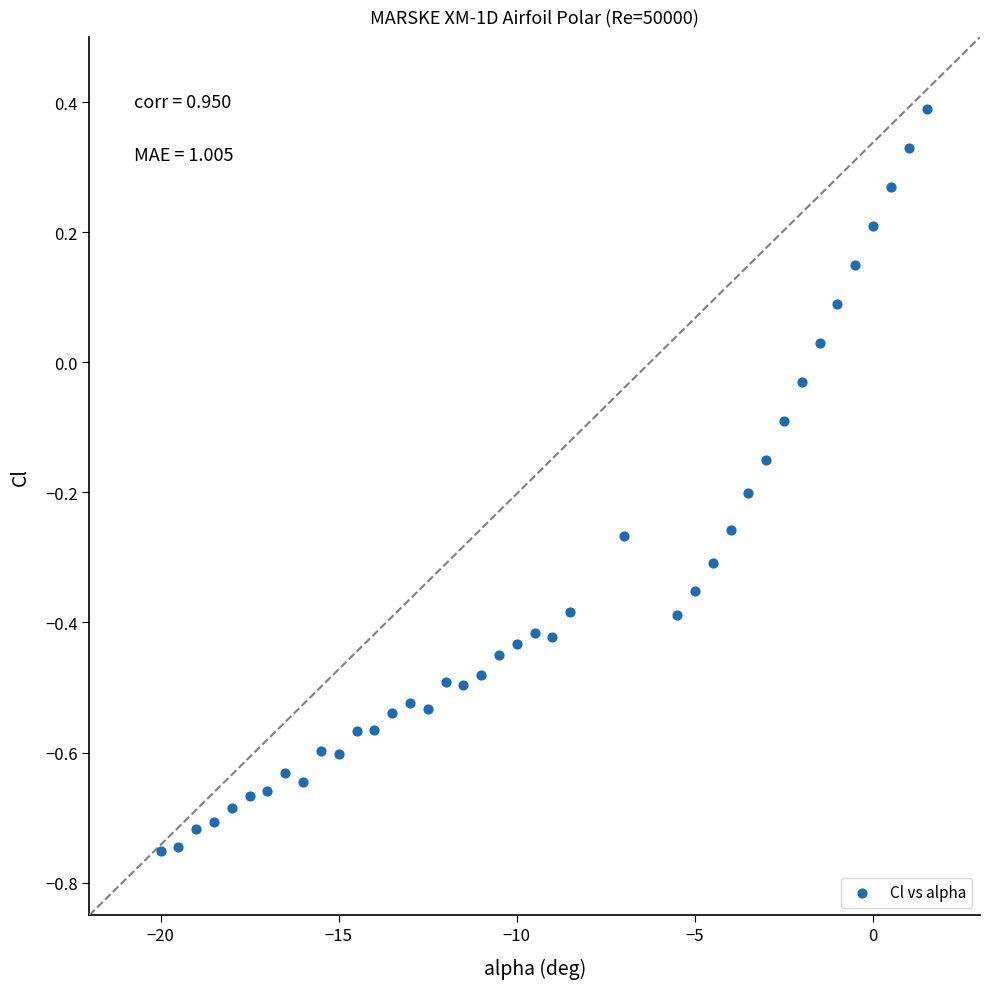

What is the range of Y values (max minus min)?

1.1